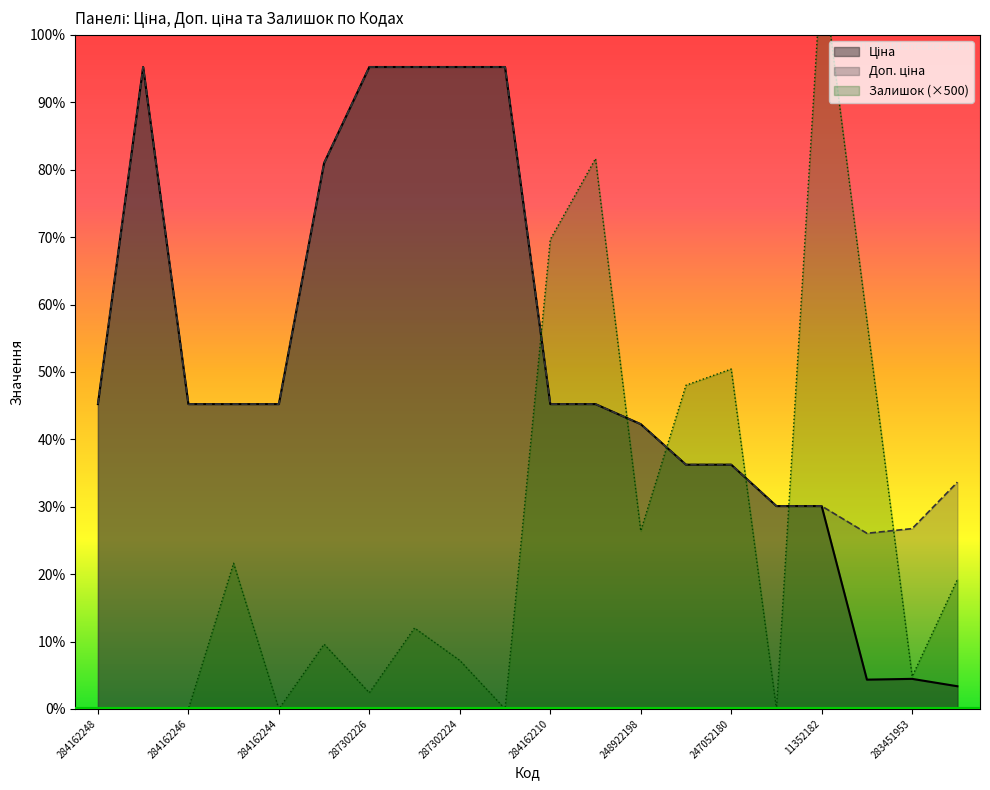

At which label is Доп. ціна closest to 12628?

284162248